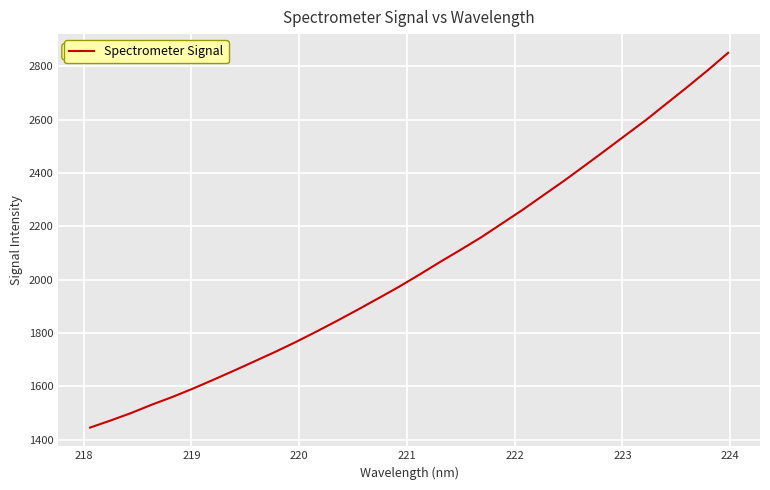

What is the maximum value shown in the chart?

2850.0